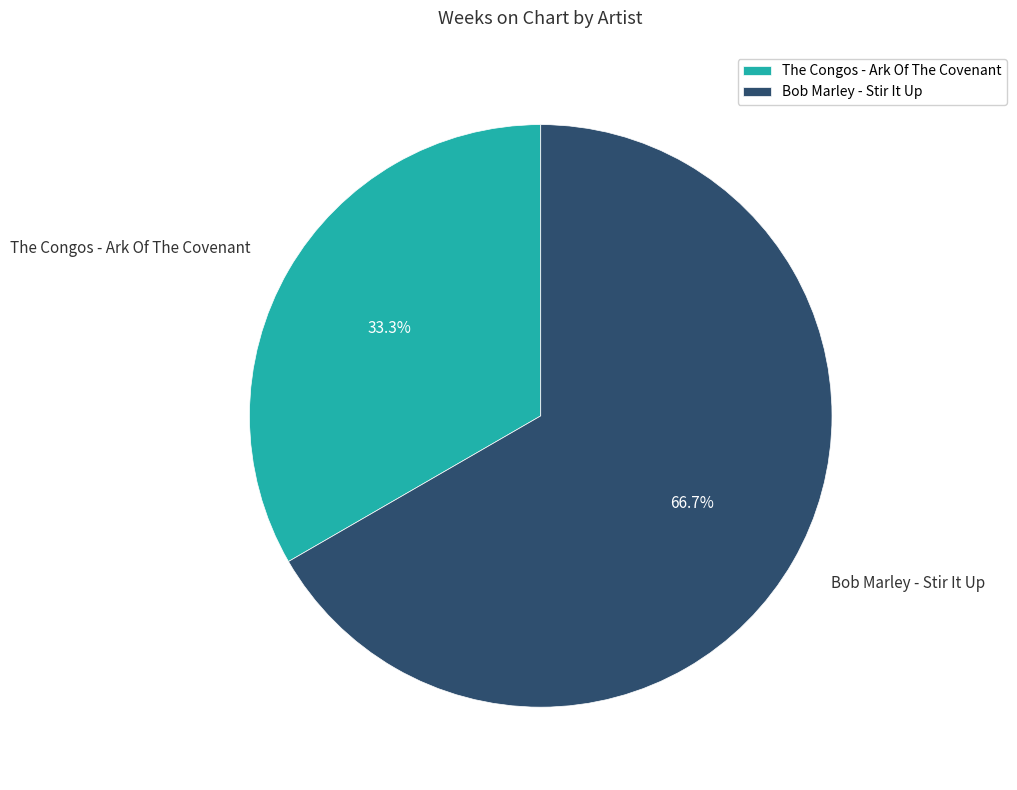

Which category has the biggest portion of the pie?

Bob Marley - Stir It Up